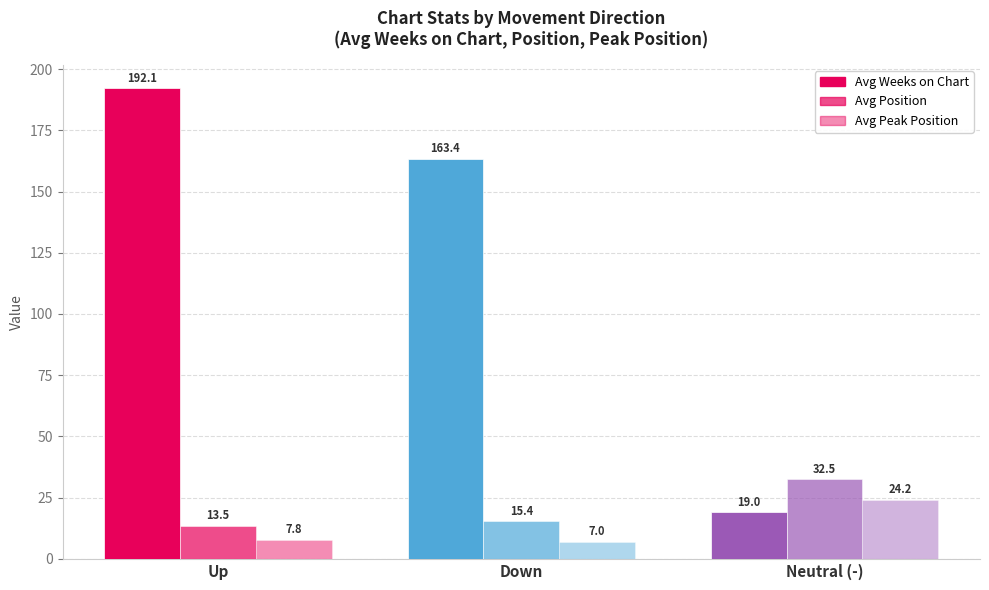

Between Up and Down, which series saw the biggest shift?

Avg Weeks on Chart